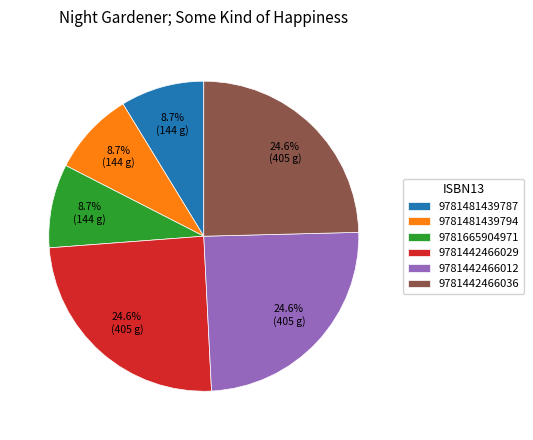

Which has a higher value, 9781442466036 or 9781665904971?

9781442466036